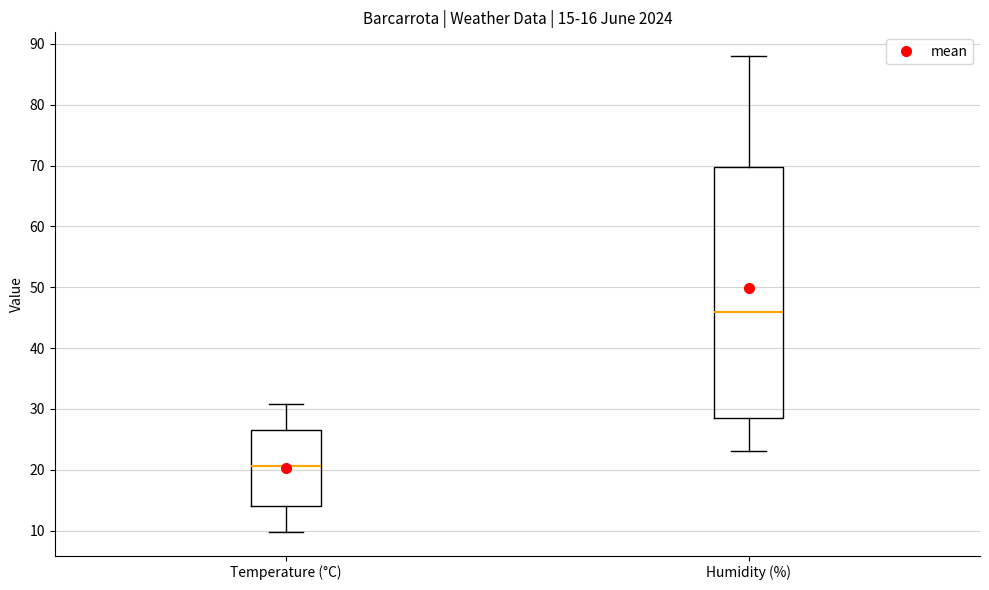

Which box's median line is the highest?

Humidity (%)